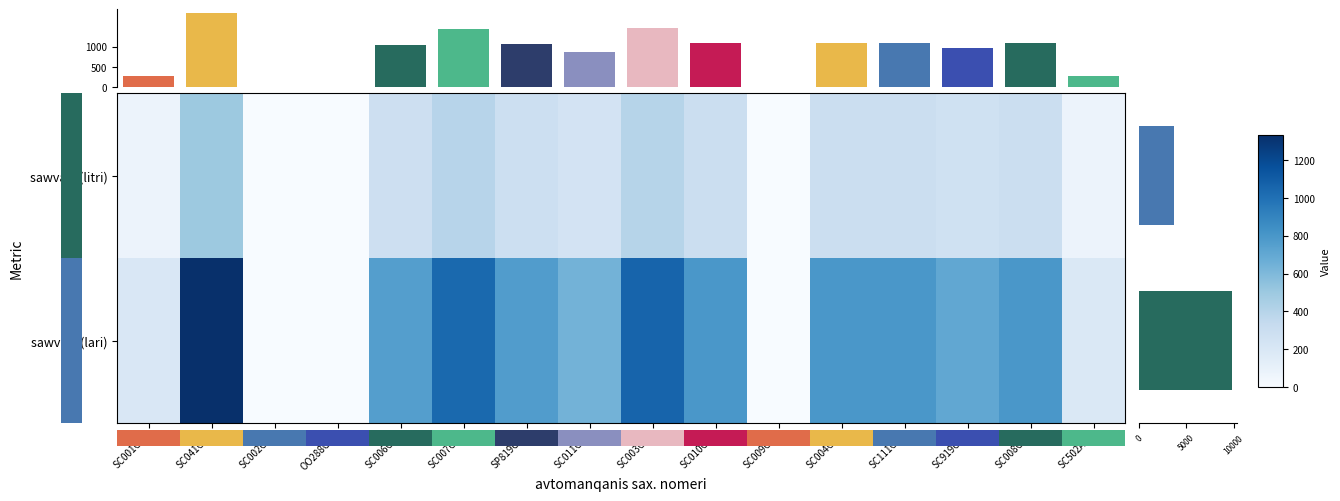

Reading left to right, transcribe all the data shown in this chart.

sawvavi (litri): SC001OA=76.0	SC041OA=500.0	SC002OA=0.0	OO288GG=0.0	SC006OA=285.0	SC007OA=389.8	SP819CO=288.0	SC011OA=240.0	SC003OA=399.0	SC010OA=300.0	SC009OA=0.0	SC004OA=299.1	SC111OA=299.3	SC919OA=265.0	SC008OA=299.0	SC502AU=77.0
sawvavi (lari): SC001OA=202.2	SC041OA=1330.0	SC002OA=0.0	OO288GG=0.0	SC006OA=758.1	SC007OA=1036.9	SP819CO=766.1	SC011OA=638.4	SC003OA=1061.4	SC010OA=798.0	SC009OA=0.0	SC004OA=795.5	SC111OA=796.2	SC919OA=704.9	SC008OA=795.4	SC502AU=191.7